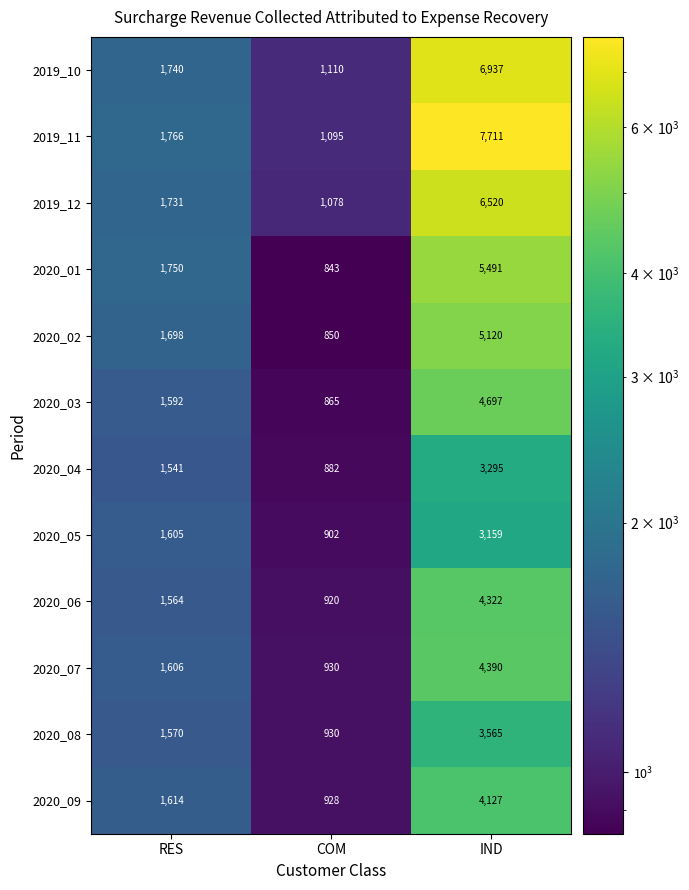

Which series has the largest total across all categories?

2019_11